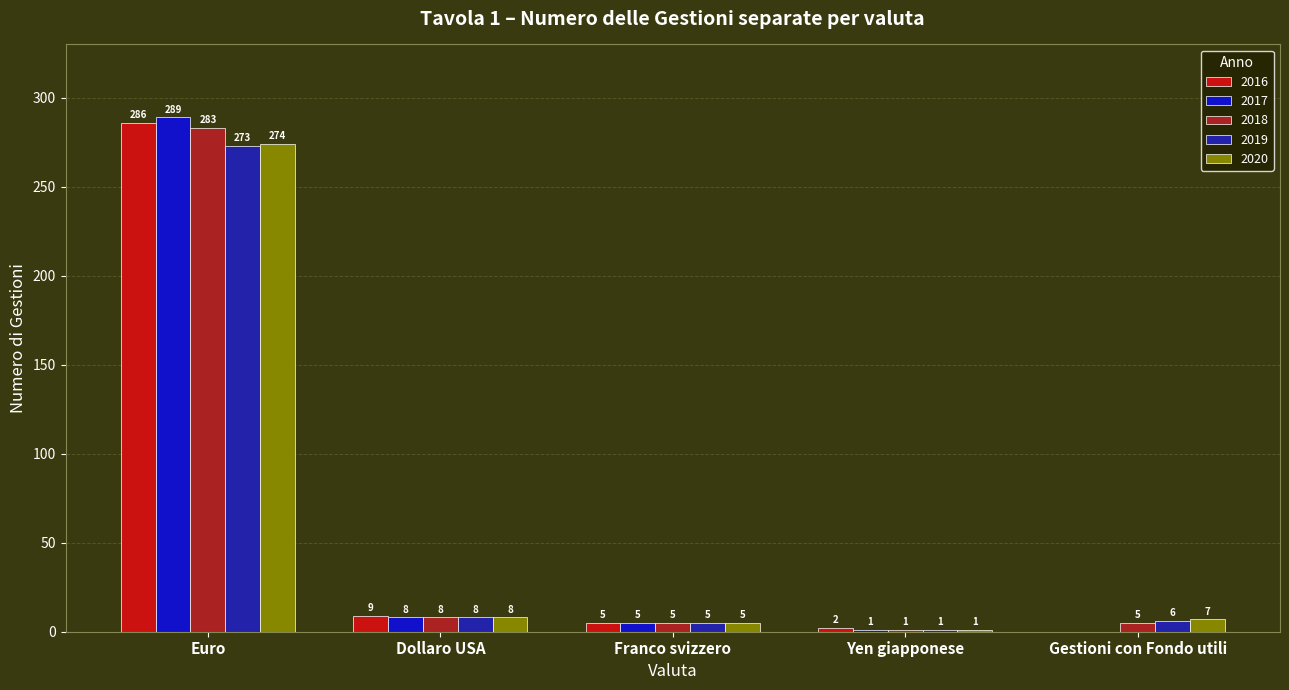

Reading right to left, what are all the values shown in this chart?

2016: Gestioni con Fondo utili=0	Yen giapponese=2	Franco svizzero=5	Dollaro USA=9	Euro=286
2017: Gestioni con Fondo utili=0	Yen giapponese=1	Franco svizzero=5	Dollaro USA=8	Euro=289
2018: Gestioni con Fondo utili=5	Yen giapponese=1	Franco svizzero=5	Dollaro USA=8	Euro=283
2019: Gestioni con Fondo utili=6	Yen giapponese=1	Franco svizzero=5	Dollaro USA=8	Euro=273
2020: Gestioni con Fondo utili=7	Yen giapponese=1	Franco svizzero=5	Dollaro USA=8	Euro=274